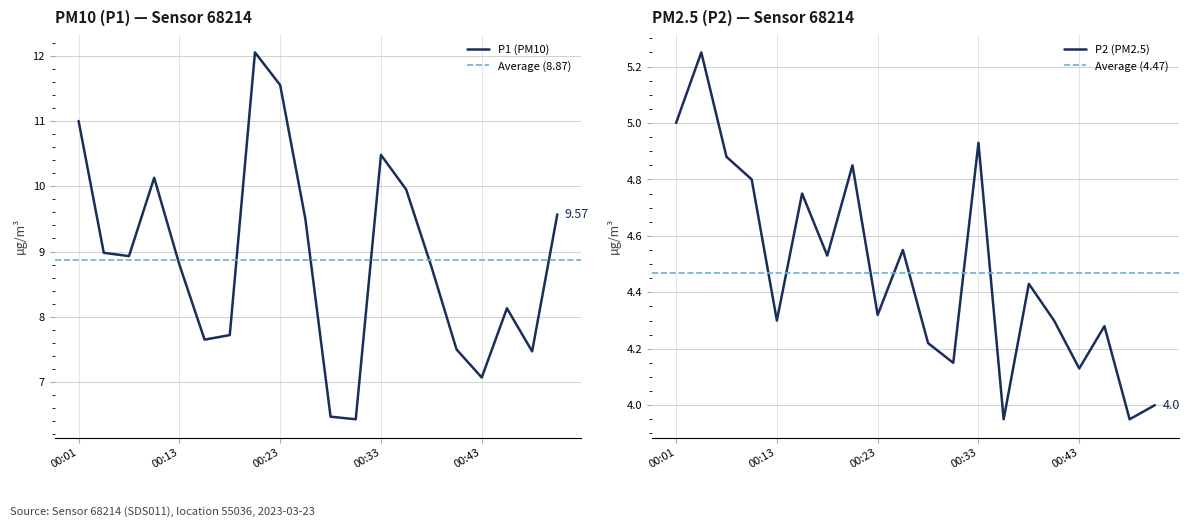

What is the value of the P1 point at the 18th from the left?

8.1